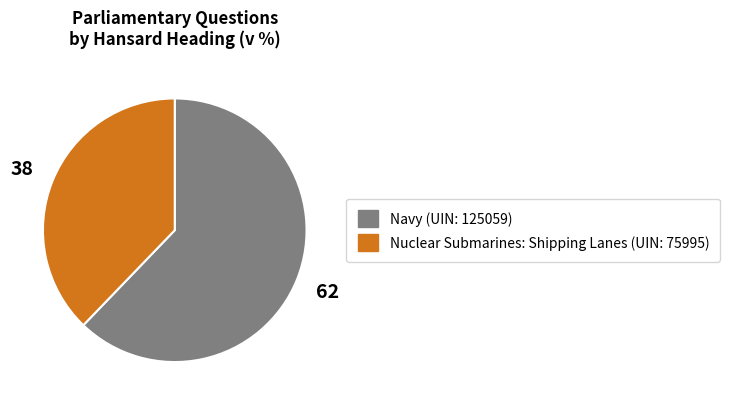

How many segments does this pie chart have?

2